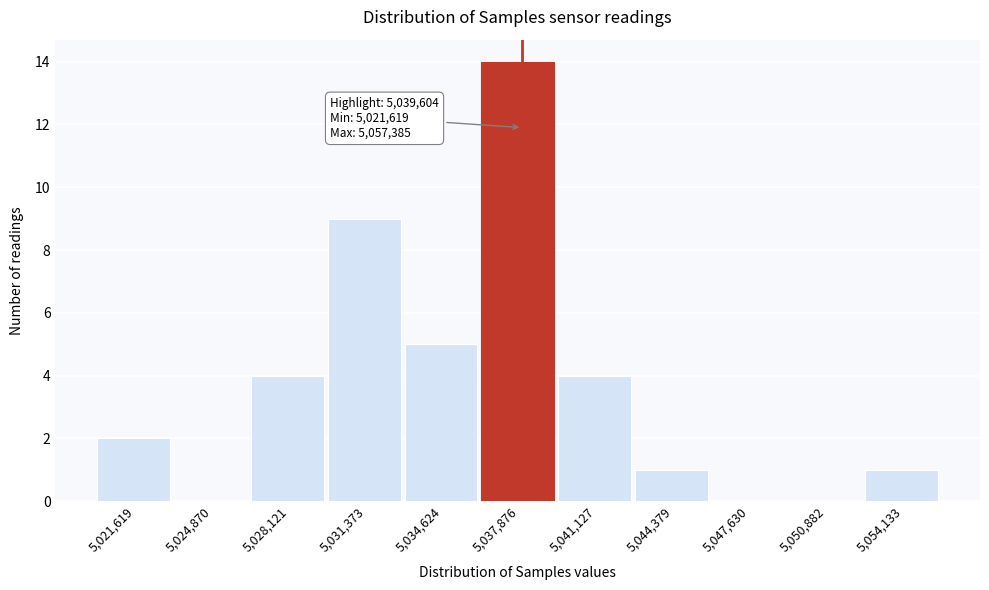

Reading left to right, extract all data points from this chart.

5,021,619=2	5,024,870=0	5,028,121=4	5,031,373=9	5,034,624=5	5,037,876=14	5,041,127=4	5,044,379=1	5,047,630=0	5,050,882=0	5,054,133=1